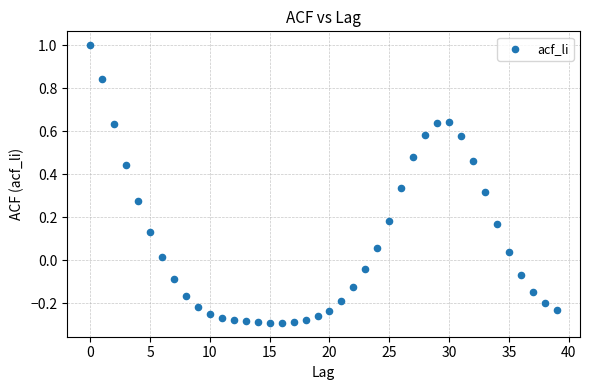

What is the range of Y values (max minus min)?

1.3